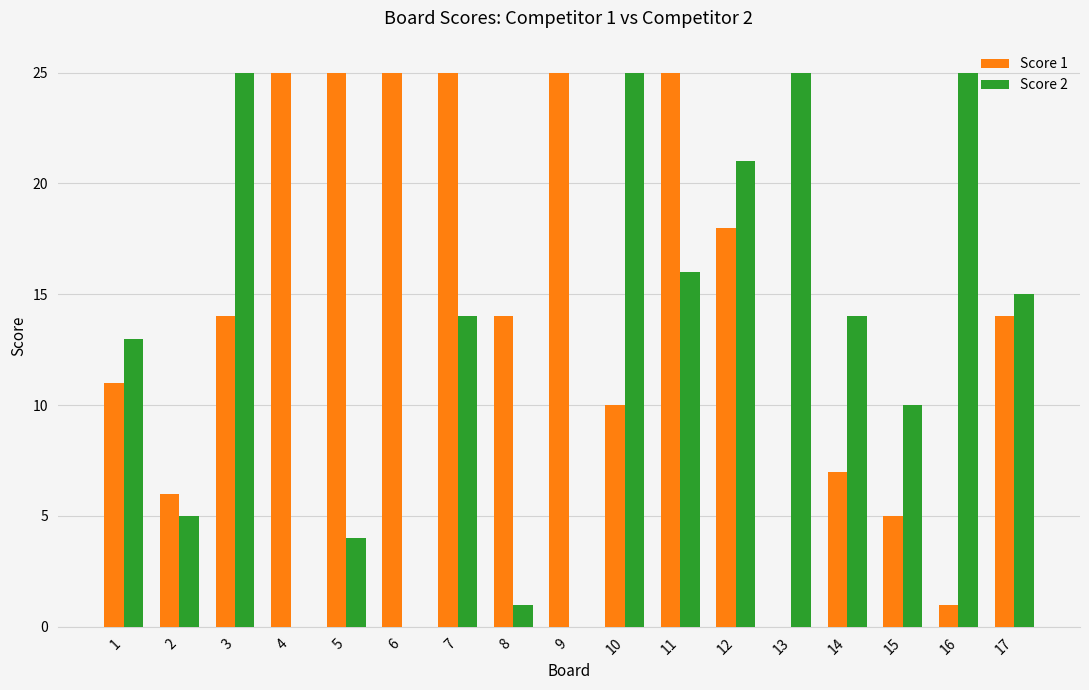

Are the bars horizontal?

No